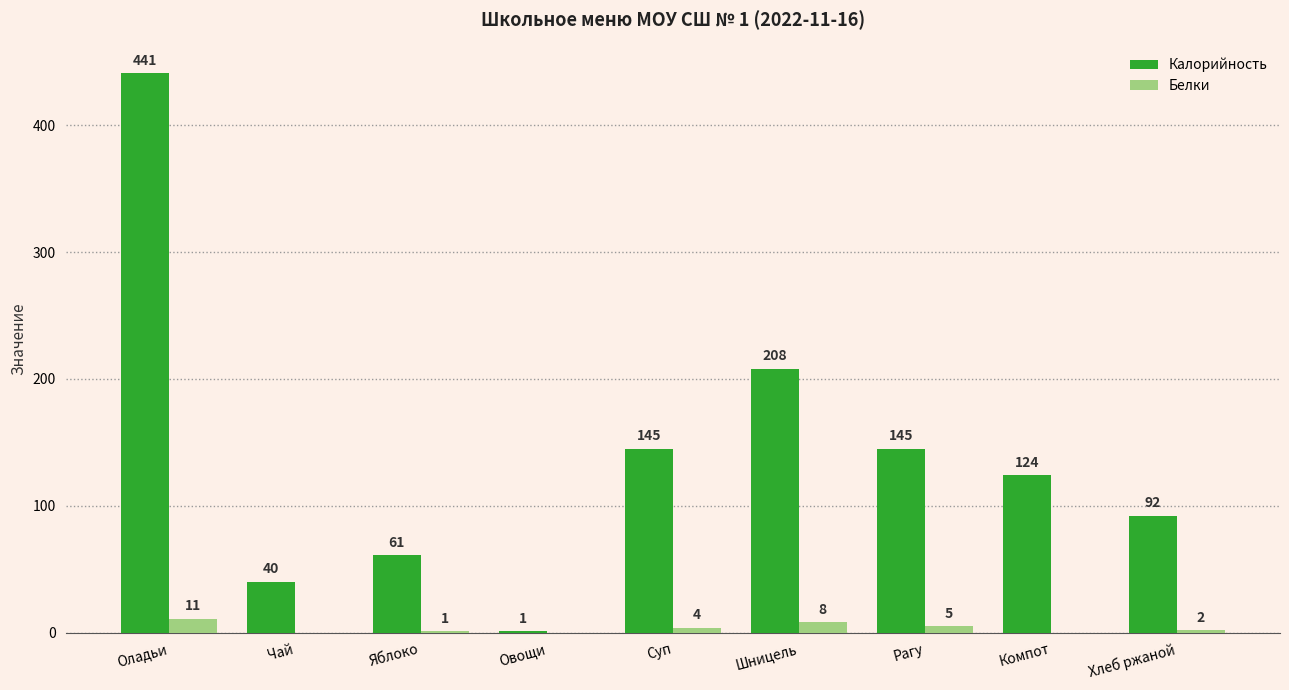

What is the sum of the Калорийность values at Хлеб ржаной and Рагу?

237